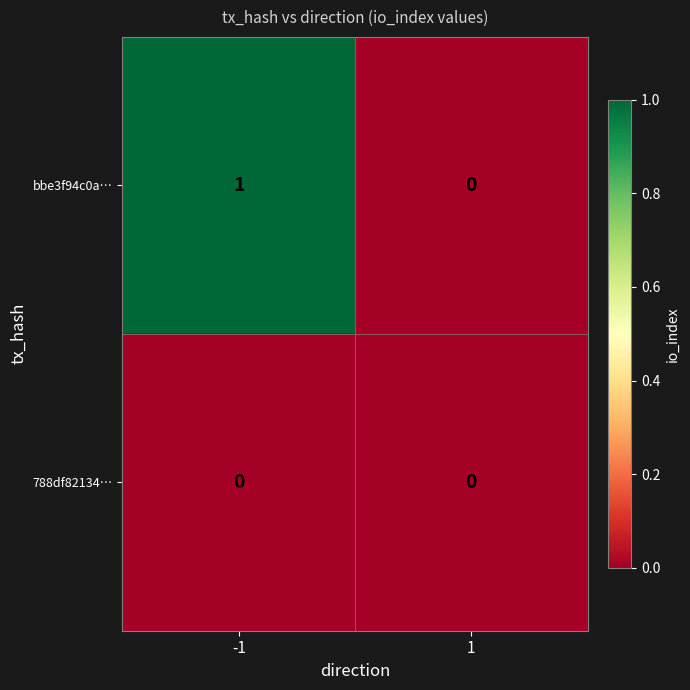

Is it true that bbe3f94c0a… equals 2 at -1?

False